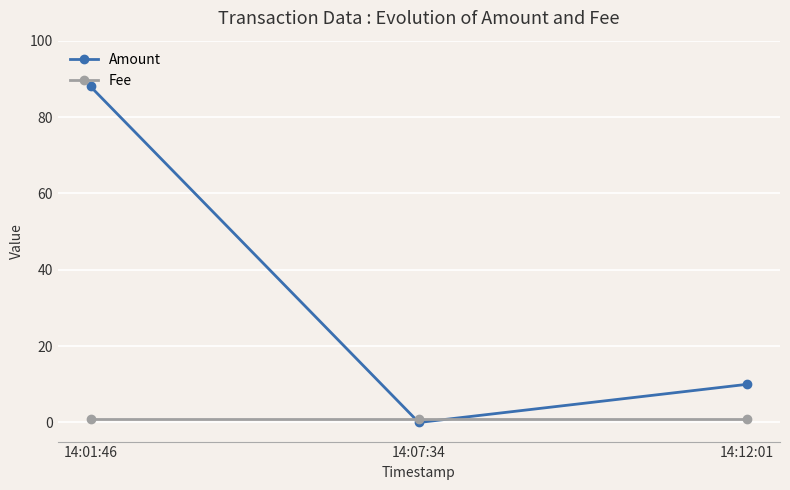

Reading right to left, list all the values displayed in this chart.

Amount: 14:12:01=10	14:07:34=0	14:01:46=88
Fee: 14:12:01=1	14:07:34=1	14:01:46=1